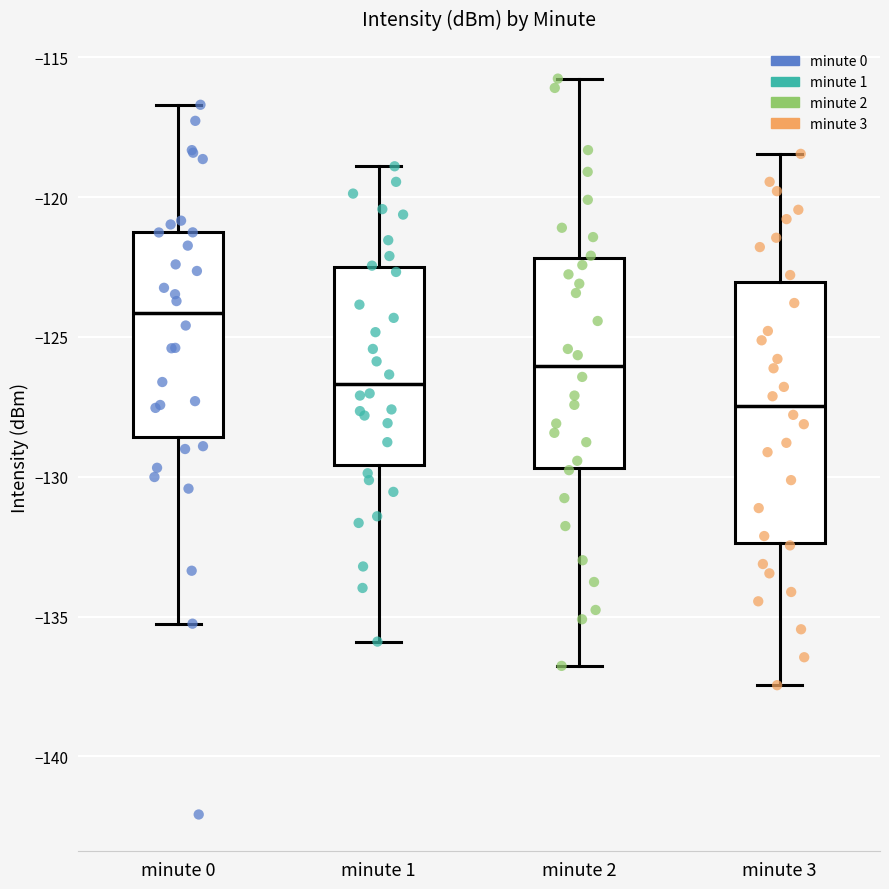

Reading left to right, transcribe this box plot: for each box, give where its median line is, the range the box spans, and where its two whiskers end, as read against the y-axis. The values are not printed on the chart, so give them approximately, as read against the axis.

minute 0: median -124.0, box -128.5 to -121.5, whiskers -135.5 to -116.5
minute 1: median -126.5, box -129.5 to -122.5, whiskers -136.0 to -119.0
minute 2: median -126.0, box -129.5 to -122.0, whiskers -137.0 to -116.0
minute 3: median -127.5, box -132.5 to -123.0, whiskers -137.5 to -118.5